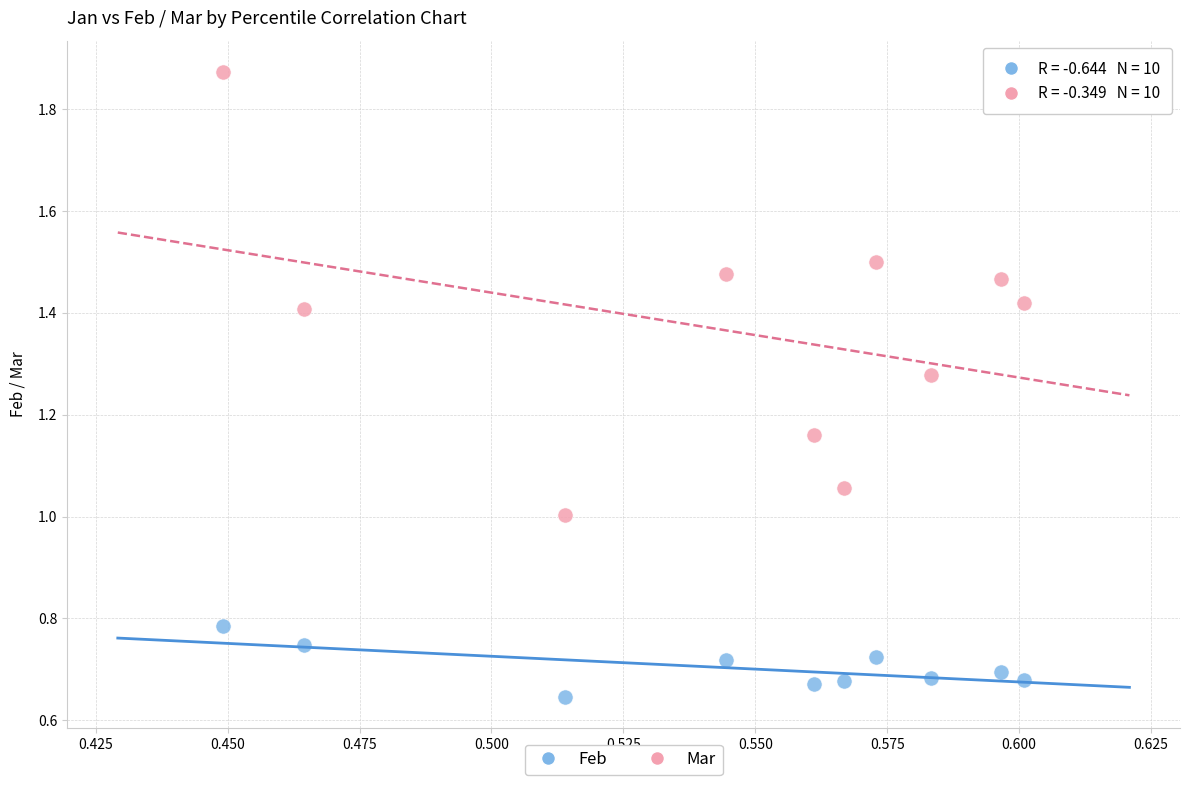

Which series contains the lowest Y value?

Feb